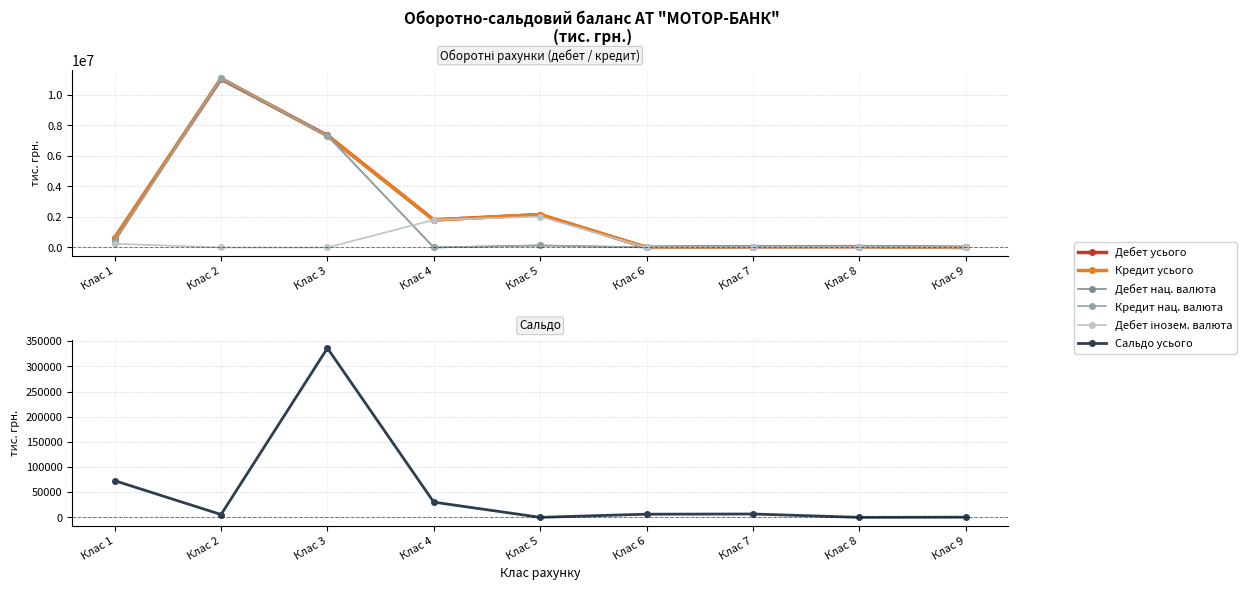

Between Клас 4 and Клас 8, which series saw the biggest shift?

Дебет інозем. валюта